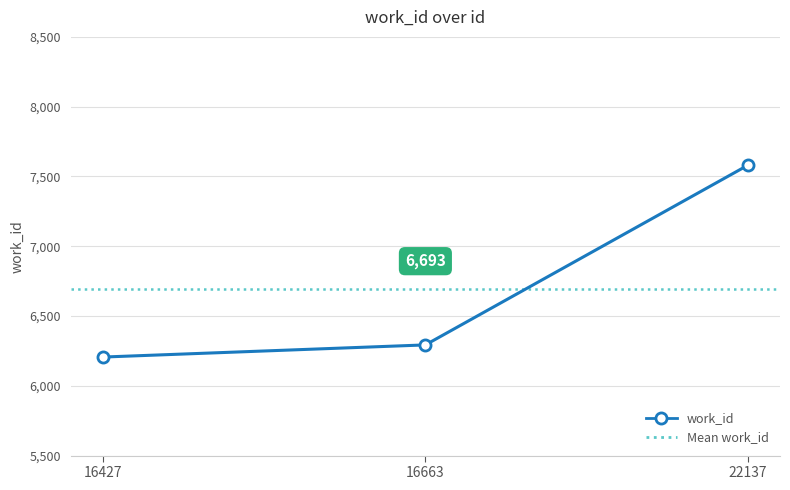

Reading left to right, extract all data points from this chart.

16427=6206	16663=6293	22137=7580